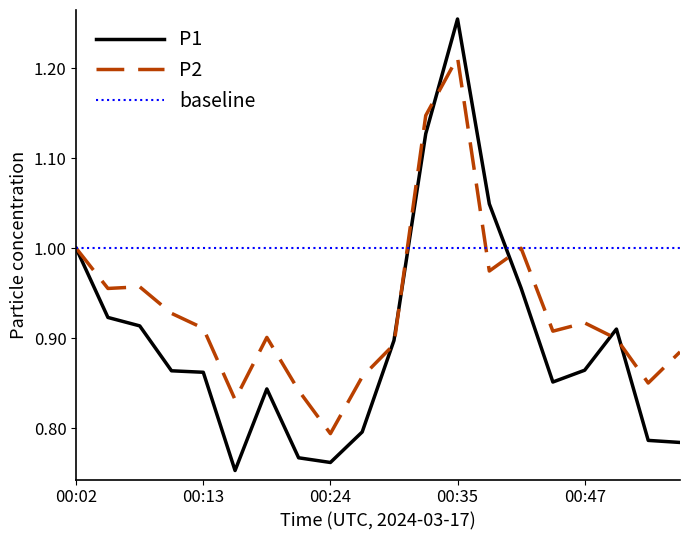

Which series has the widest spread of values?

P1